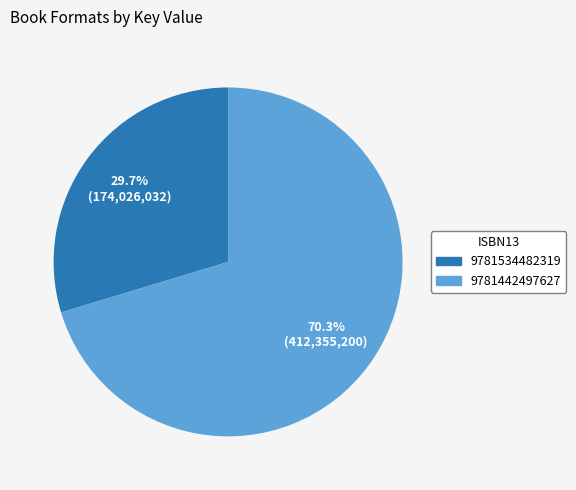

What portion of the pie excludes 9781534482319?

70.3%